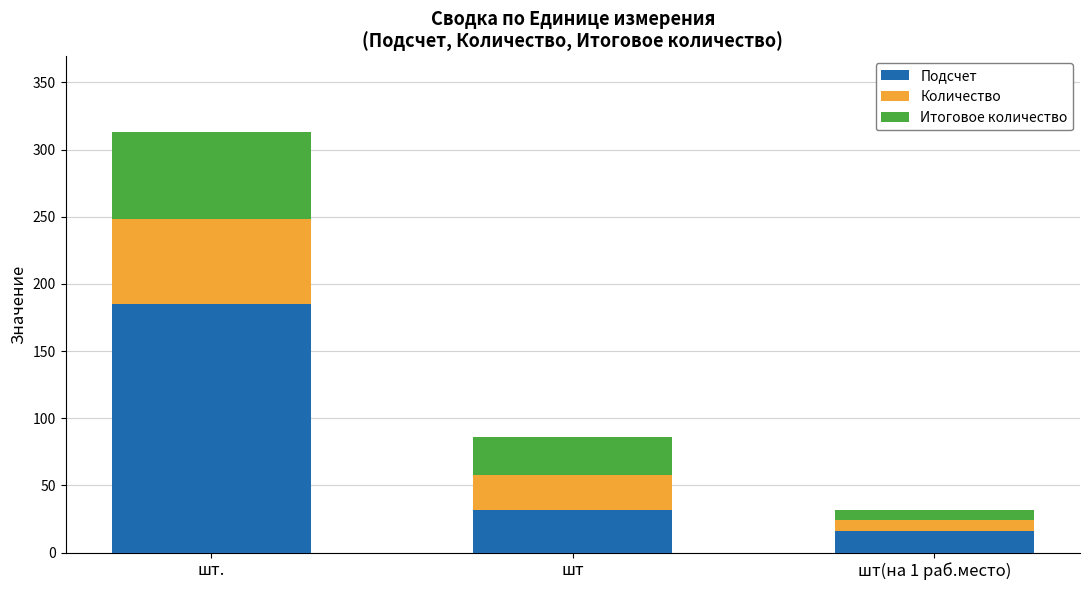

What is the maximum value for Подсчет?

185